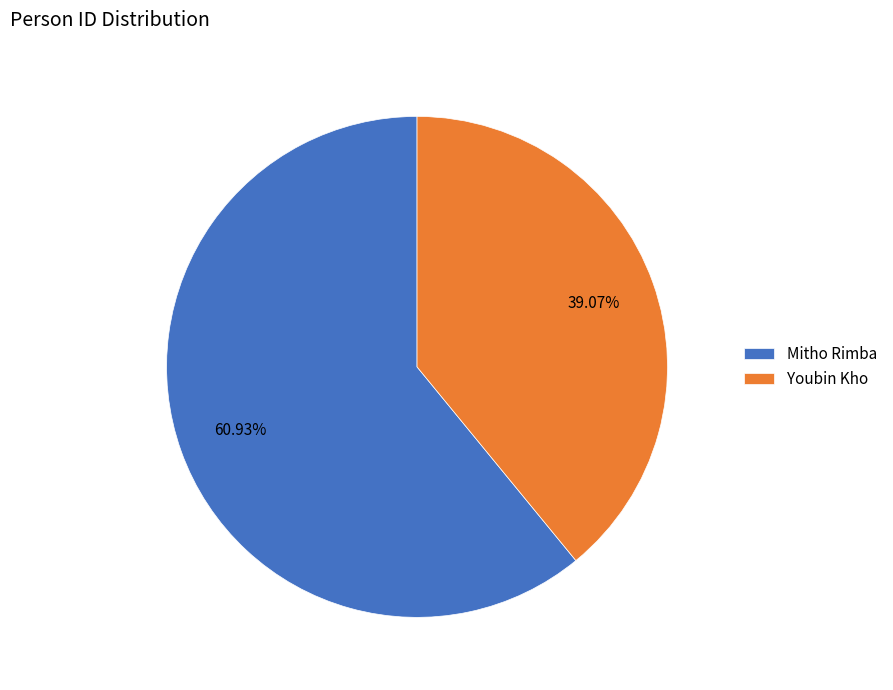

What portion of the pie excludes Youbin Kho?

60.9%